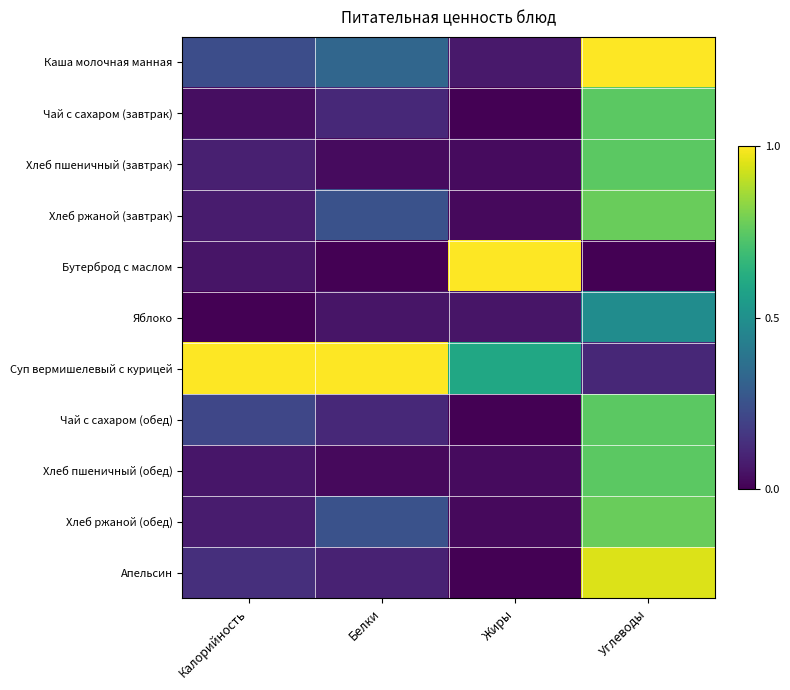

Reading right to left, transcribe all the data shown in this chart.

Каша молочная манная: Углеводы=1.0	Жиры=0.1	Белки=0.3	Калорийность=0.2
Чай с сахаром (завтрак): Углеводы=0.7	Жиры=0.0	Белки=0.1	Калорийность=0.0
Хлеб пшеничный (завтрак): Углеводы=0.7	Жиры=0.0	Белки=0.0	Калорийность=0.1
Хлеб ржаной (завтрак): Углеводы=0.8	Жиры=0.0	Белки=0.3	Калорийность=0.1
Бутерброд с маслом: Углеводы=0.0	Жиры=1.0	Белки=0.0	Калорийность=0.1
Яблоко: Углеводы=0.5	Жиры=0.1	Белки=0.1	Калорийность=0.0
Суп вермишелевый с курицей: Углеводы=0.1	Жиры=0.6	Белки=1.0	Калорийность=1.0
Чай с сахаром (обед): Углеводы=0.7	Жиры=0.0	Белки=0.1	Калорийность=0.2
Хлеб пшеничный (обед): Углеводы=0.7	Жиры=0.0	Белки=0.0	Калорийность=0.1
Хлеб ржаной (обед): Углеводы=0.8	Жиры=0.0	Белки=0.3	Калорийность=0.1
Апельсин: Углеводы=0.9	Жиры=0.0	Белки=0.1	Калорийность=0.1